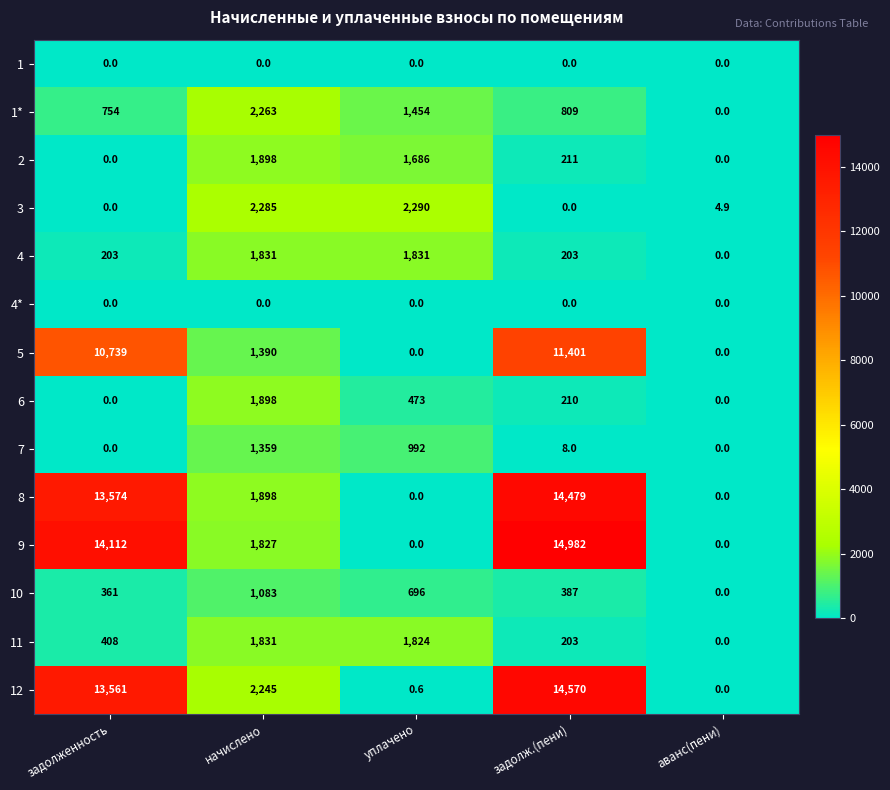

At which label does 7 first exceed 8?

начислено